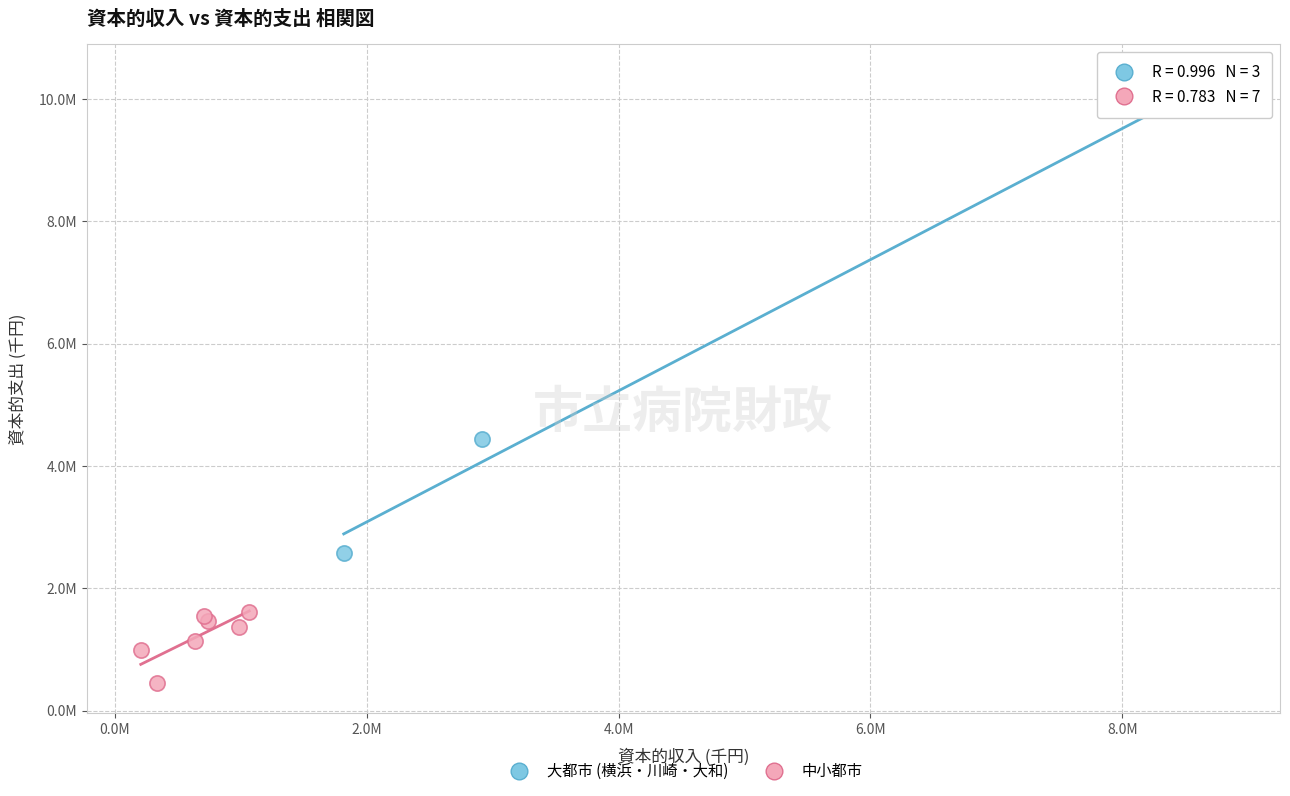

What are all the series names shown in the legend?

大都市 (横浜・川崎・大和), 中小都市